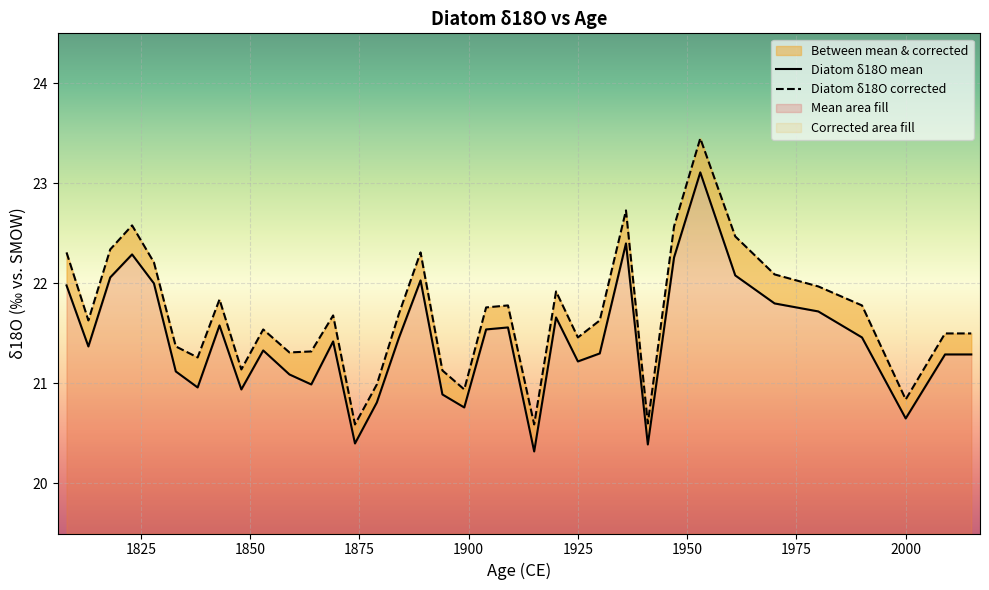

Reading right to left, extract all data points from this chart.

Diatom δ18O mean: 21.3	21.3	20.6	21.5	21.7	21.8	22.1	23.1	22.3	20.4	22.4	21.3	21.2	21.7	20.3	21.6	21.5	20.8	20.9	22.0	21.4	20.8	20.4	21.4	21.0	21.1	21.3	20.9	21.6	21.0	21.1	22.0	22.3	22.1	21.4	22.0
Diatom δ18O corrected: 21.5	21.5	20.8	21.8	22.0	22.1	22.5	23.4	22.6	20.6	22.7	21.6	21.5	21.9	20.6	21.8	21.8	20.9	21.1	22.3	21.7	21.0	20.6	21.7	21.3	21.3	21.5	21.1	21.8	21.3	21.4	22.2	22.6	22.3	21.6	22.3